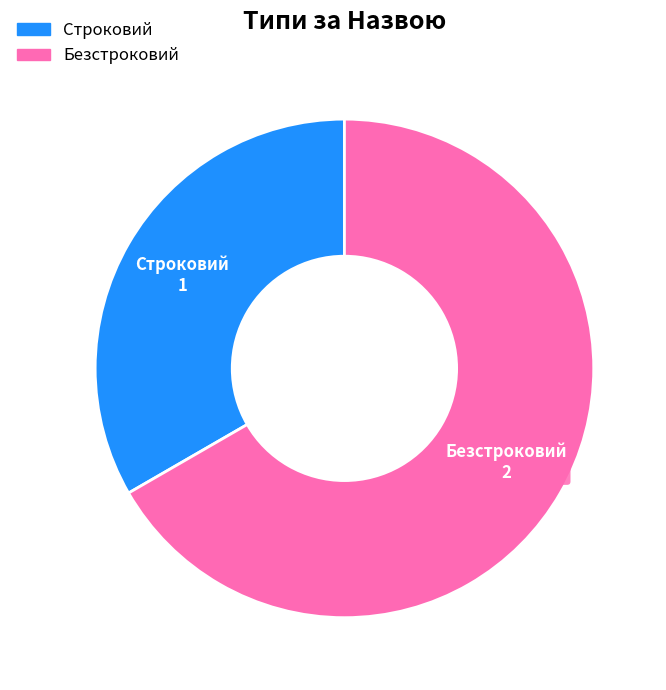

The Безстроковий slice represents 54% of the pie. True or false?

False